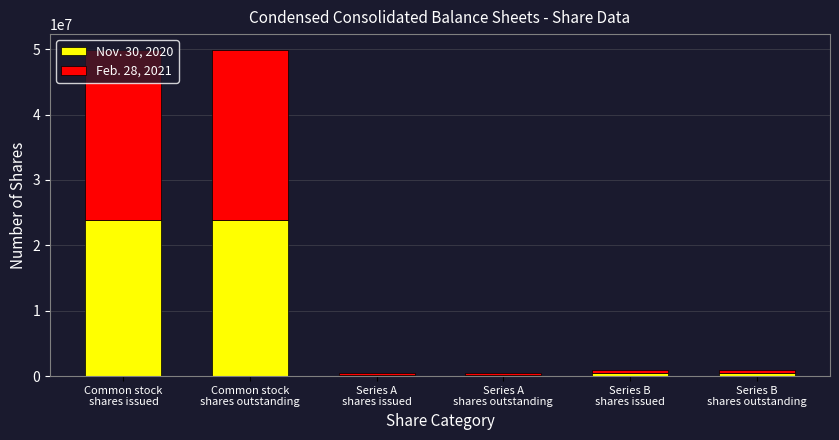

Does the chart contain stacked bars?

Yes